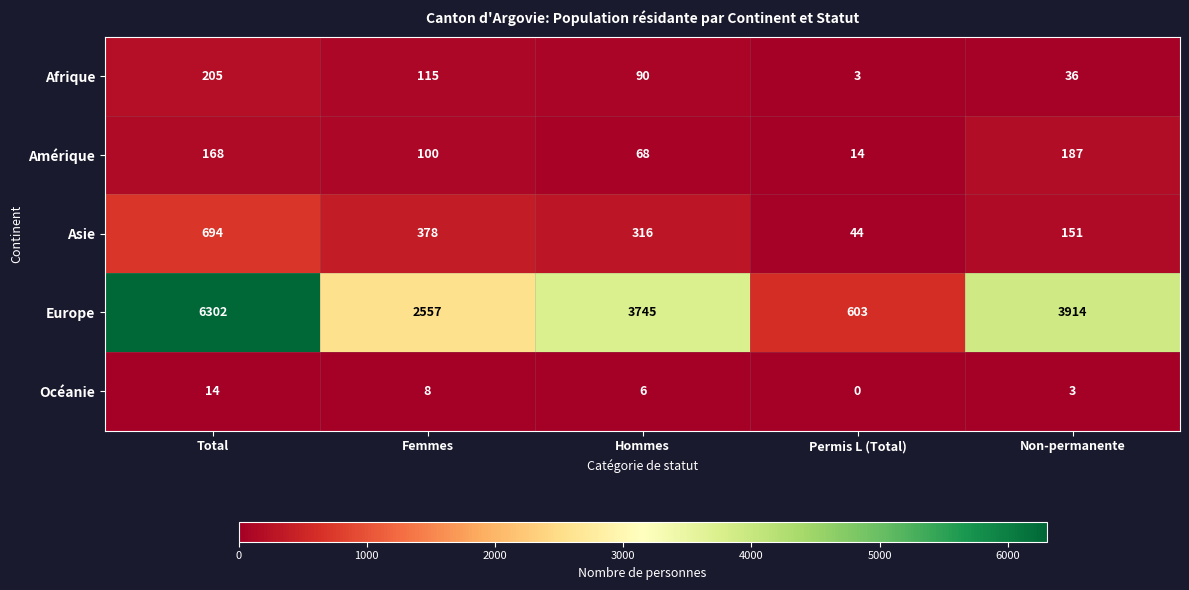

The value of Océanie at Femmes is 8. True or false?

True